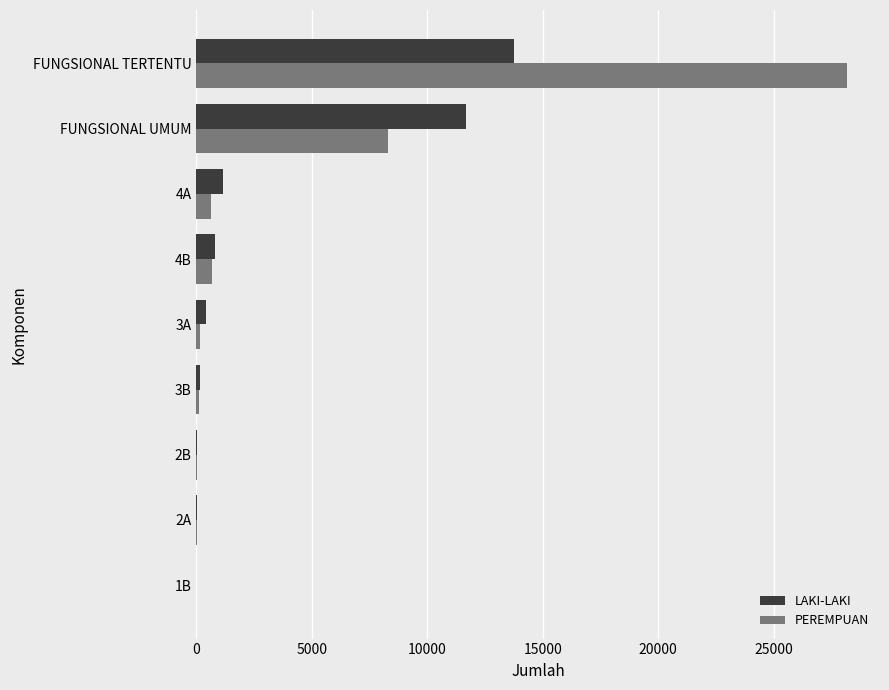

How many distinct data groups are displayed?

2